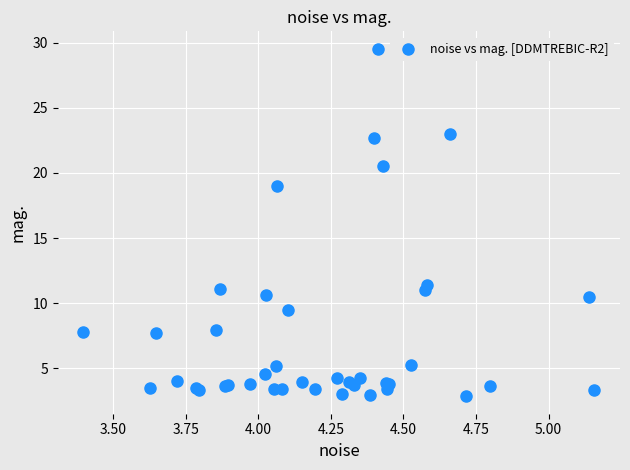

What Y value in the scatter plot is closest to 16?

19.0